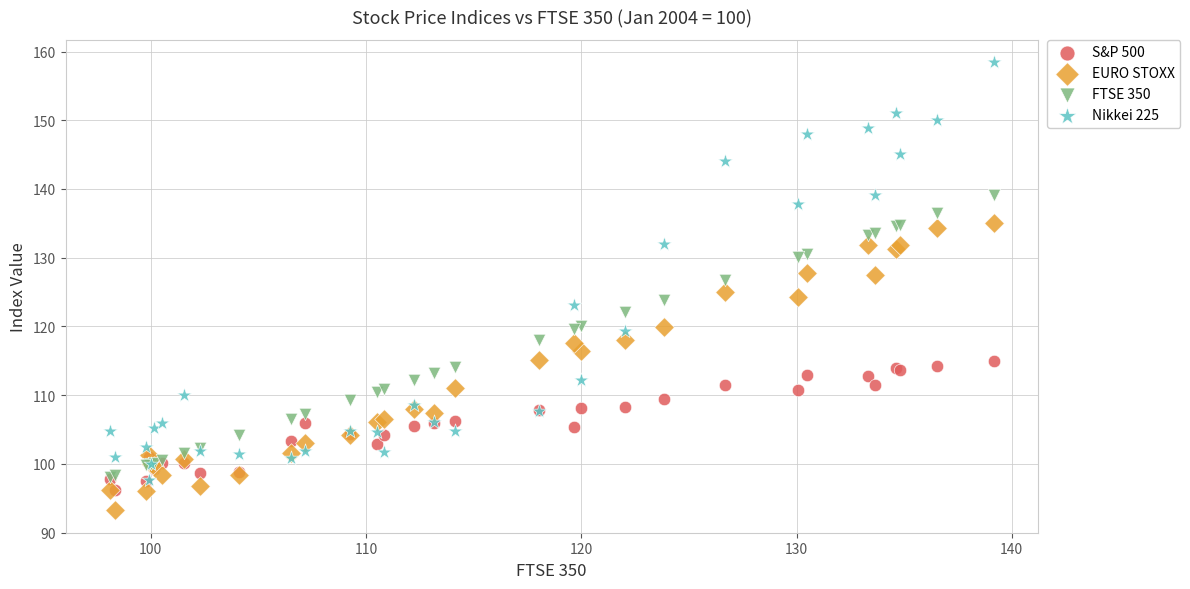

Which series has the widest spread of Y values?

Nikkei 225